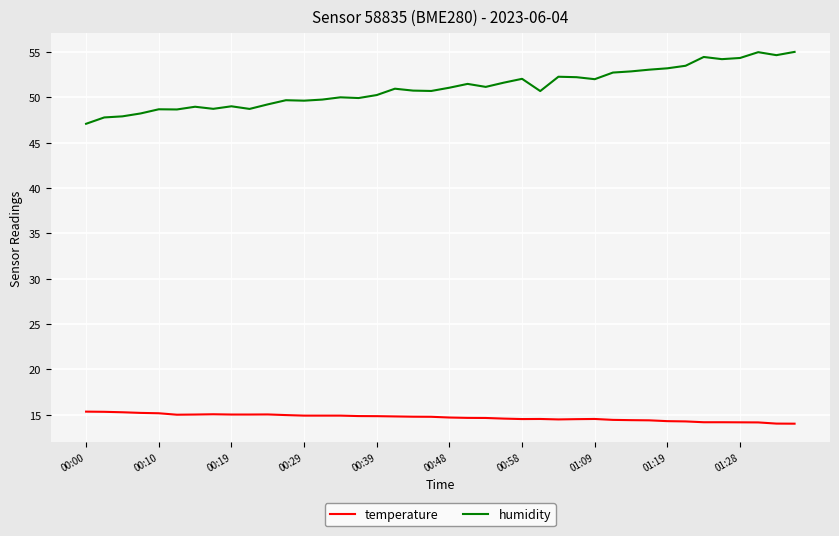

What is the difference between the maximum and minimum values in the humidity series?

7.9